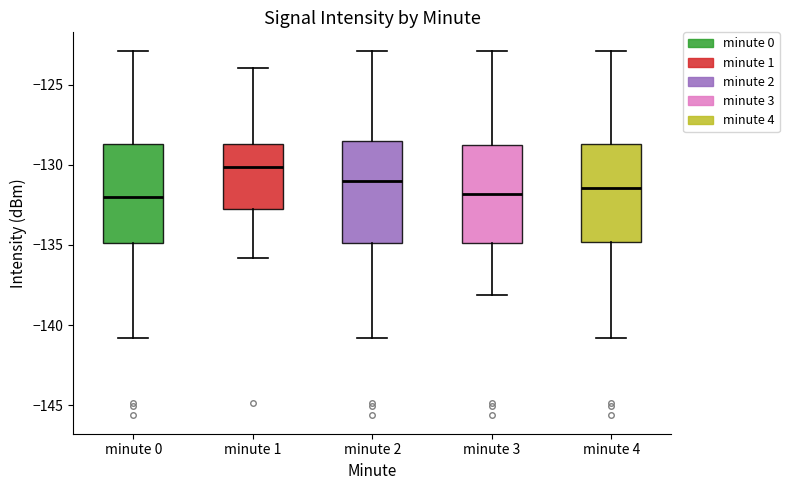

Where is the lower edge of the box for minute 2 on the y-axis? The values are not printed on the chart, so give them approximately, as read against the axis.

-135.0